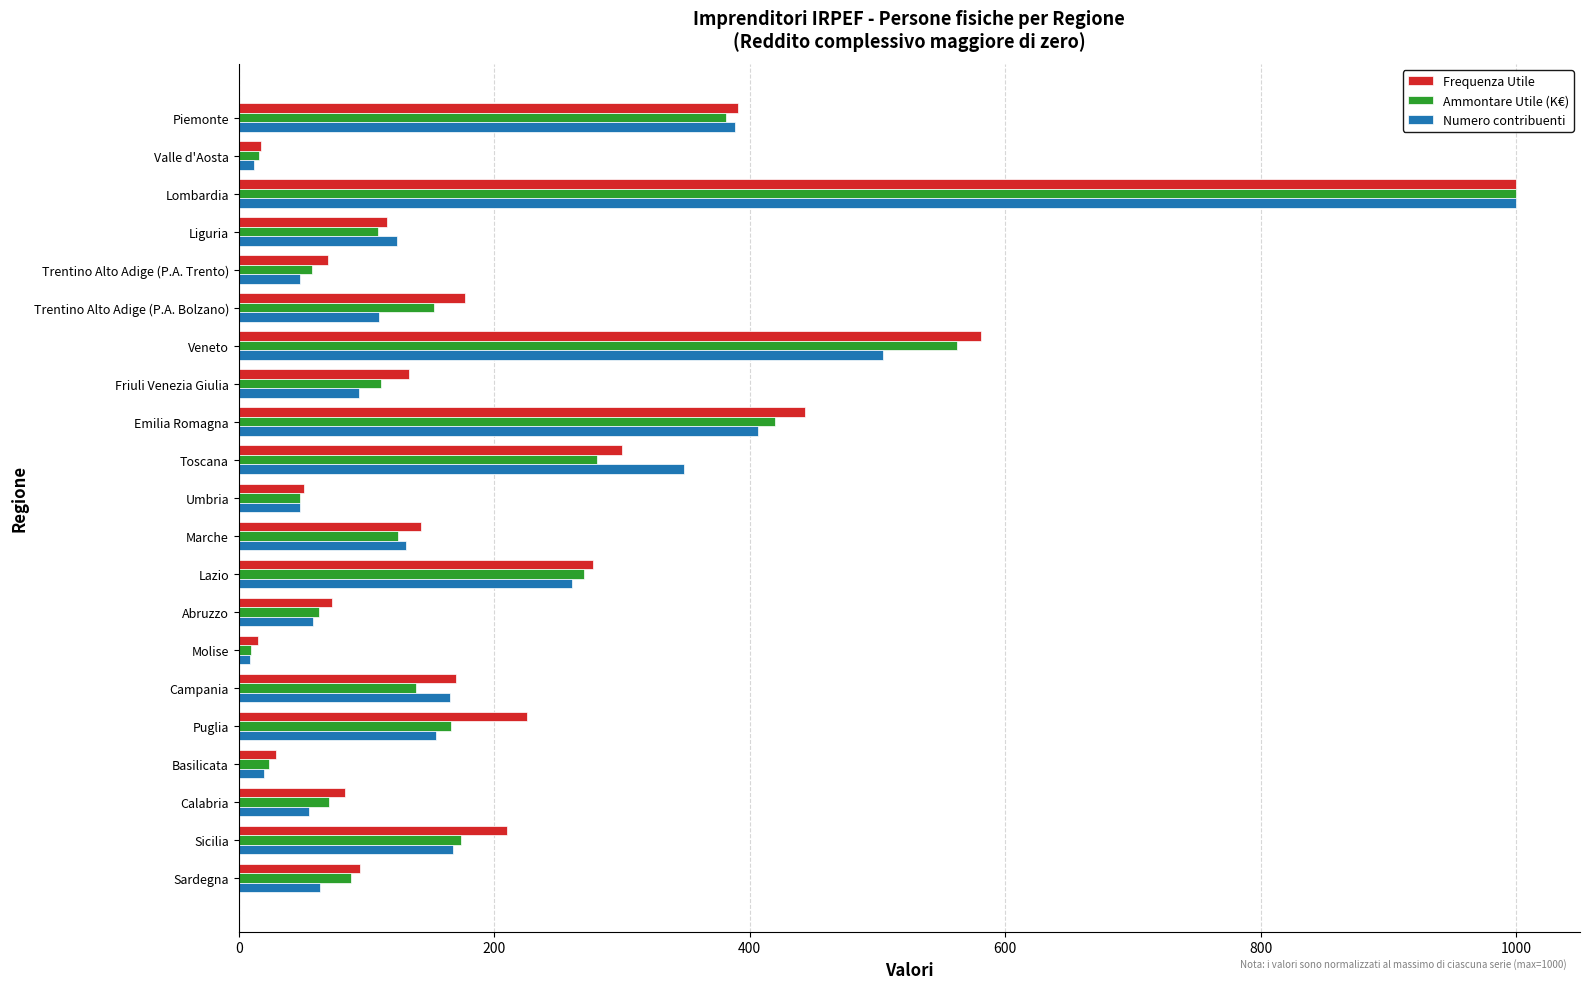

At which category is the sum across all series the highest?

Lombardia